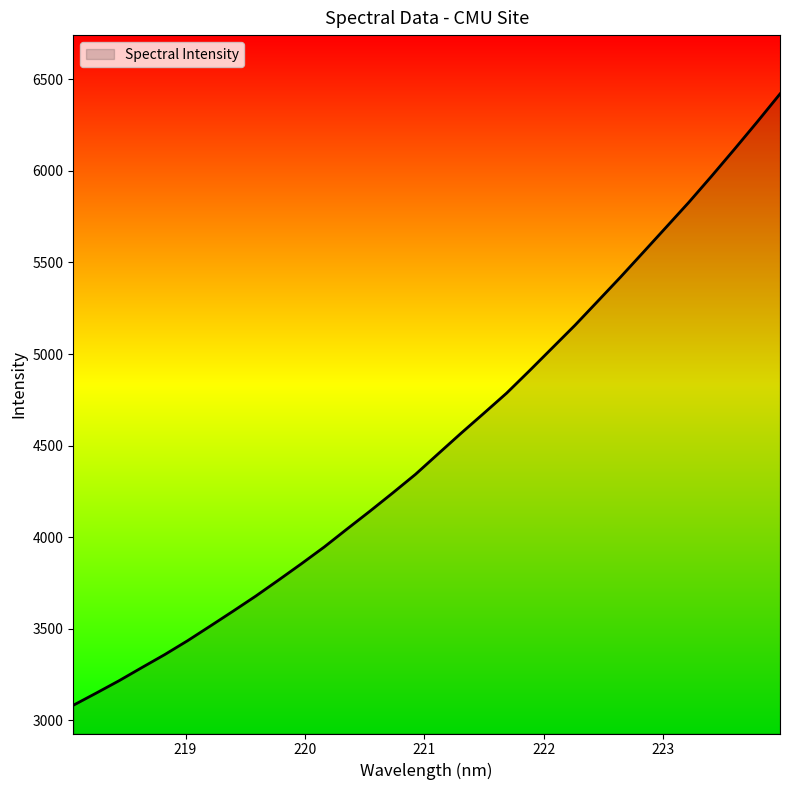

What is the difference between the maximum and minimum values?

3337.9